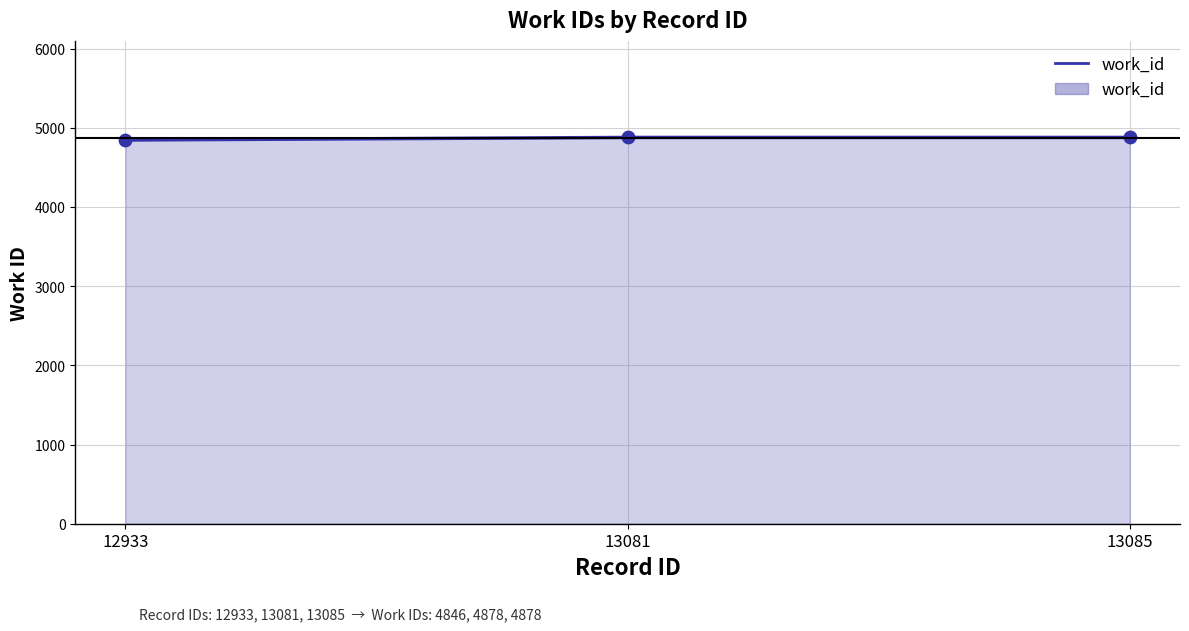

Approximately how many times larger is the value at 13081 compared to 12933?

1.0